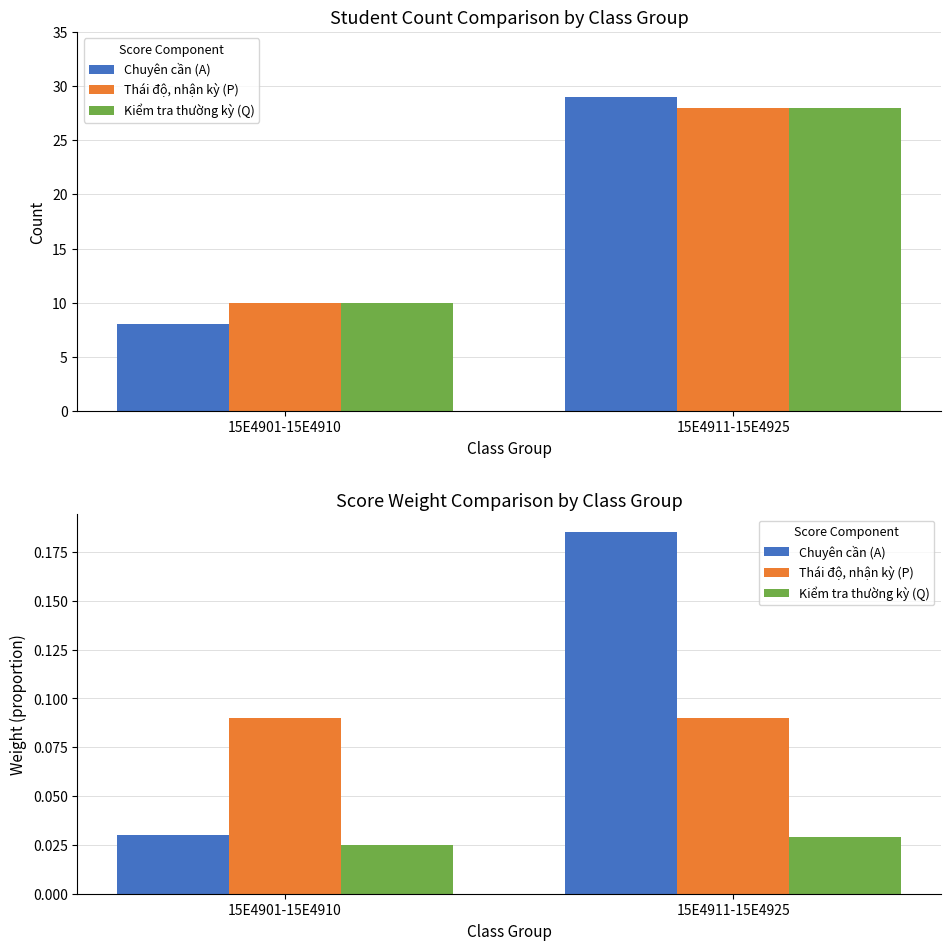

Rank the series by their average value, from highest to lowest.

Chuyên cần (A), Thái độ, nhận kỳ (P), Kiểm tra thường kỳ (Q)